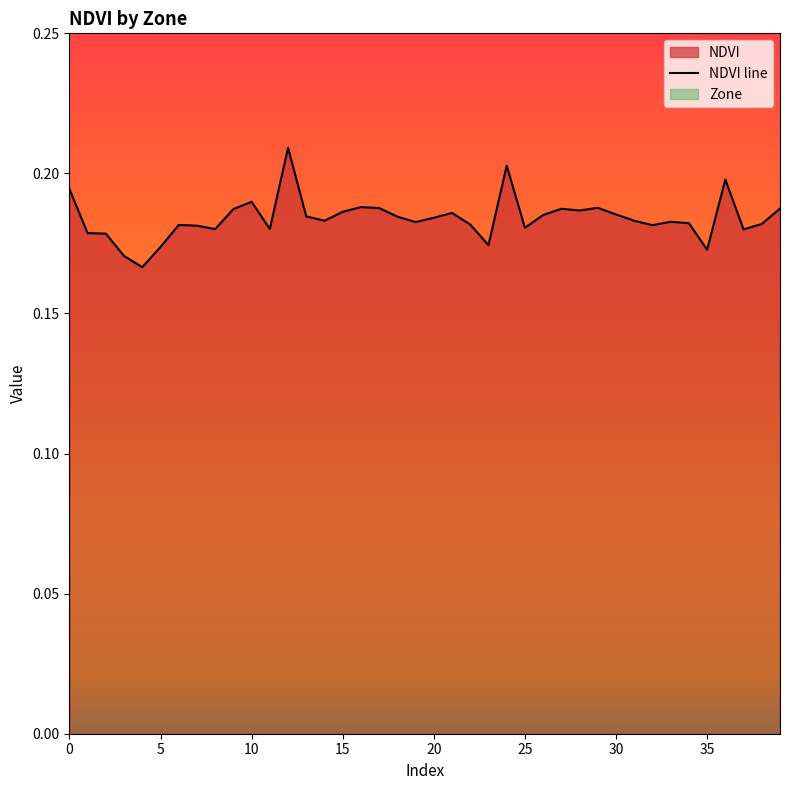

What is the value of the 16th point from the left?

0.2